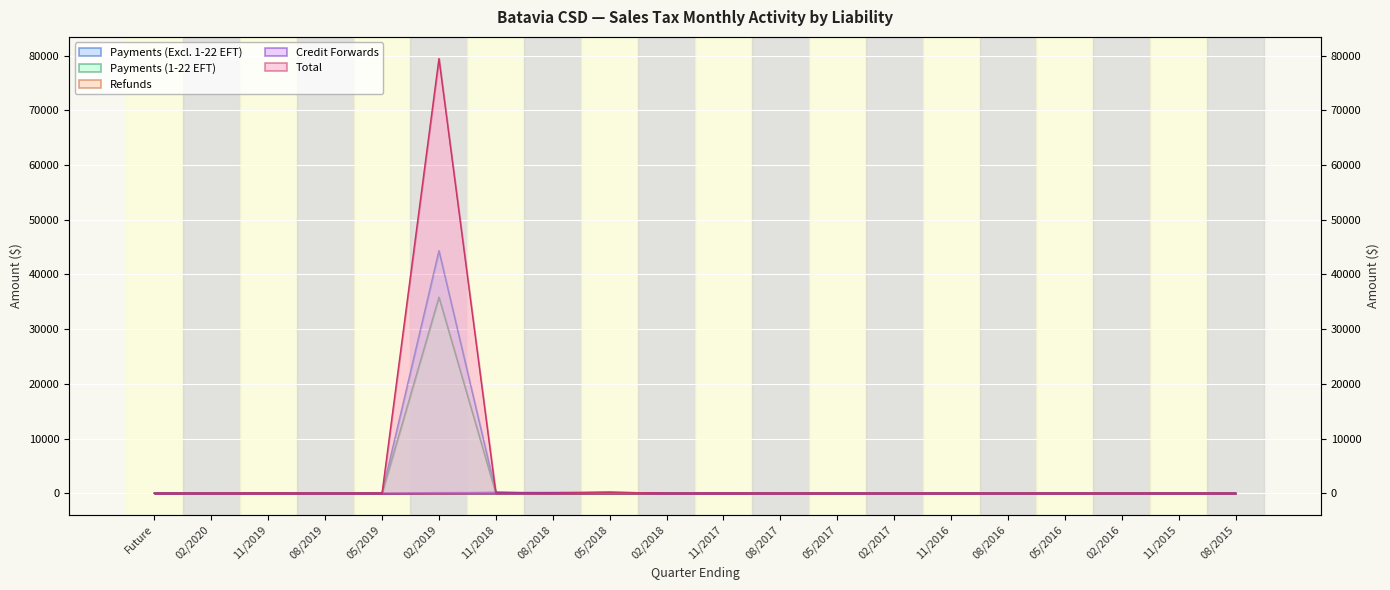

How many values in Payments (1-22 EFT) are above zero?

3